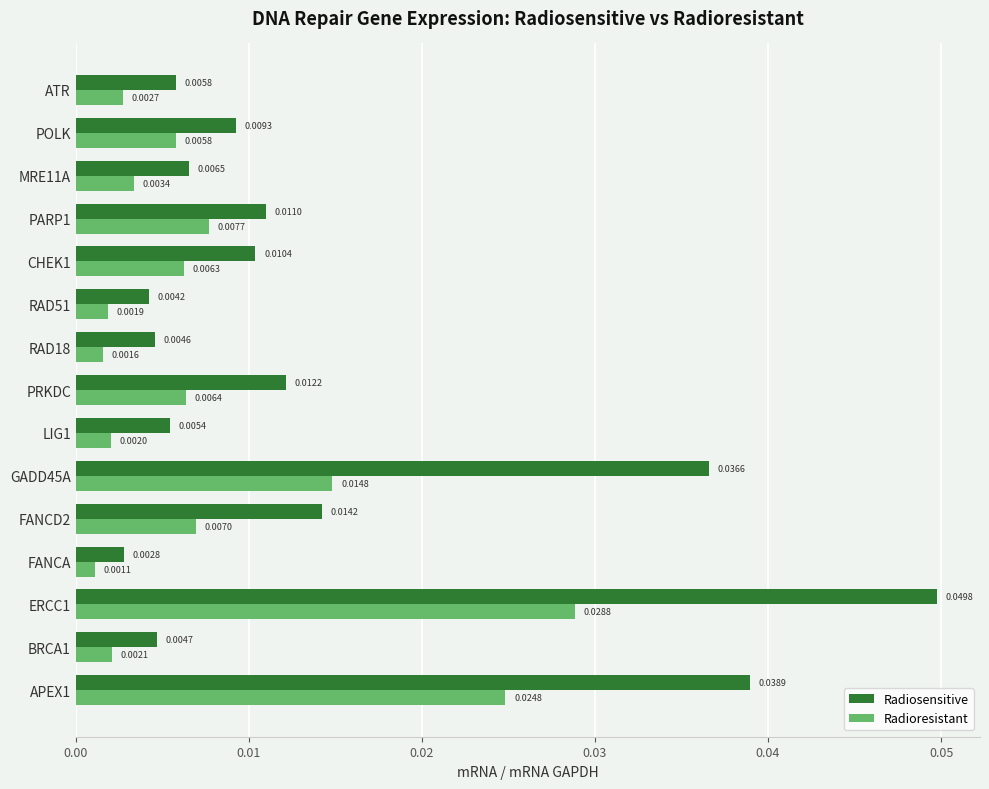

Rank the categories by Radiosensitive value from highest to lowest.

ERCC1, APEX1, GADD45A, FANCD2, PRKDC, PARP1, CHEK1, POLK, MRE11A, ATR, LIG1, BRCA1, RAD18, RAD51, FANCA